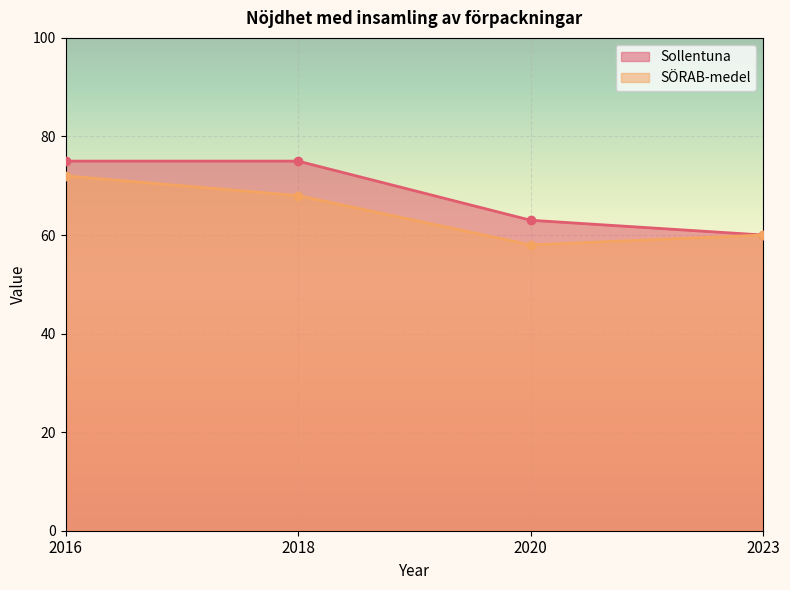

Where is SÖRAB-medel nearest to the value 65?

2018